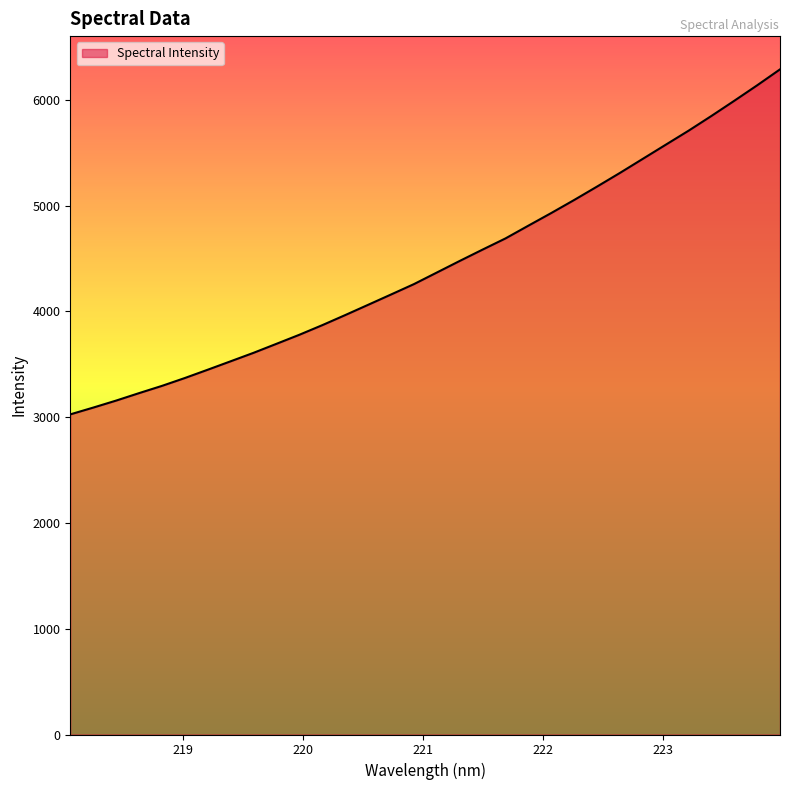

Reading left to right, what are all the values shown in this chart?

3026.0	3090.0	3156.3	3226.8	3295.3	3369.8	3448.3	3528.0	3608.0	3693.2	3778.7	3869.5	3964.6	4061.7	4159.1	4257.3	4366.7	4476.2	4583.7	4689.2	4809.8	4929.3	5052.4	5179.2	5308.2	5441.3	5574.4	5707.2	5846.7	5990.2	6136.3	6287.2